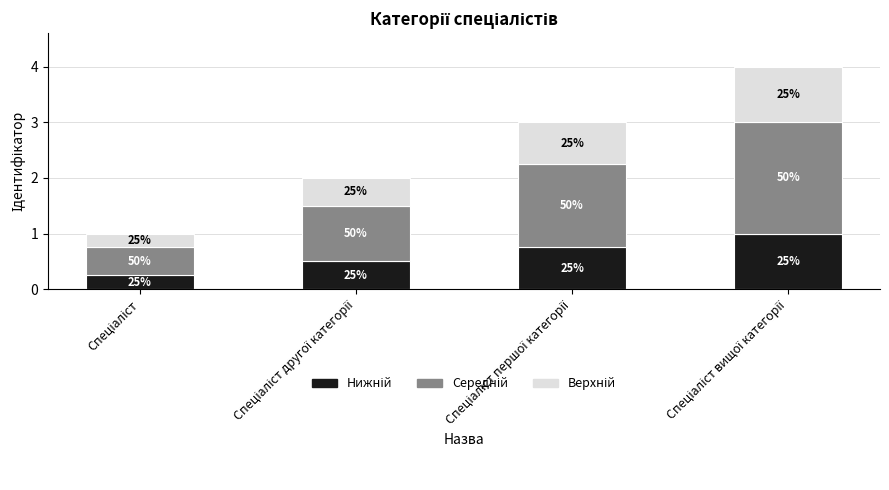

How many Нижній values are between 0 and 1?

4